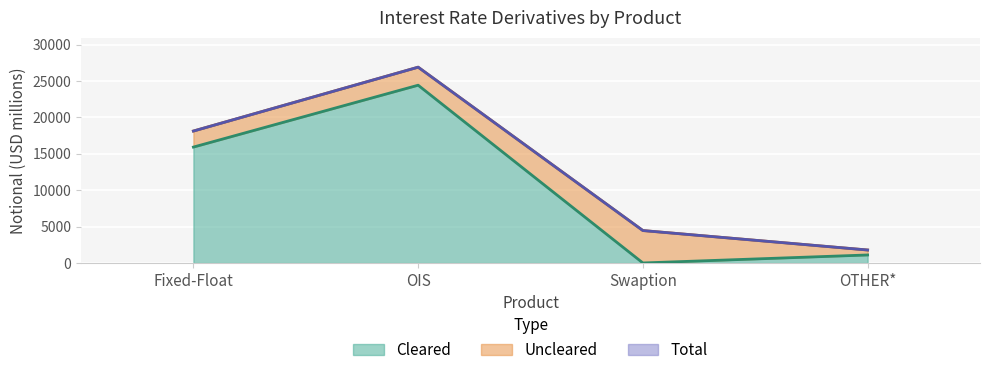

What is the approximate value of Cleared at OIS, to the nearest 100?

24400